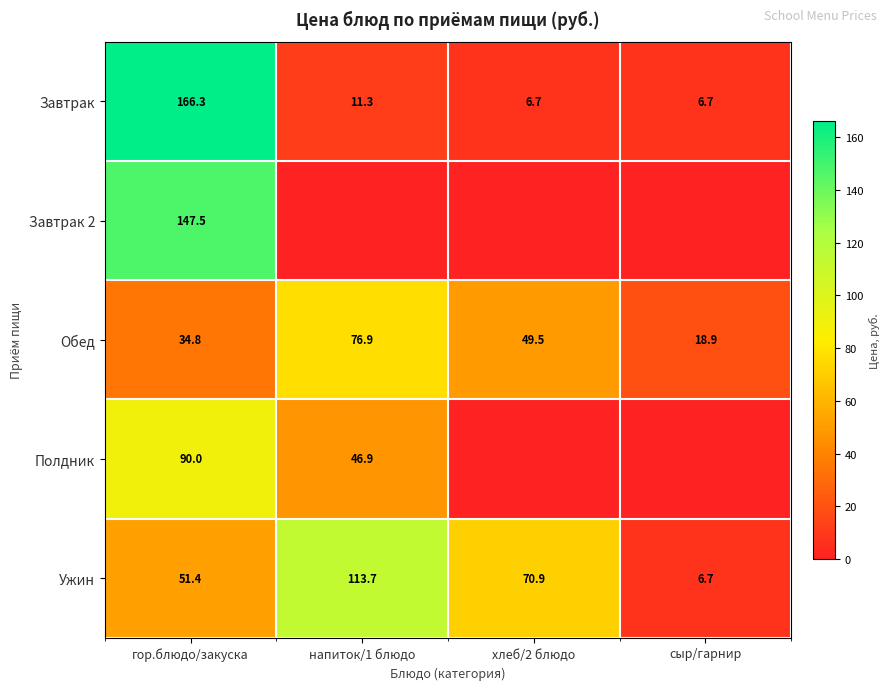

Rank the series at гор.блюдо/закуска from highest to lowest value.

Завтрак, Завтрак 2, Полдник, Ужин, Обед